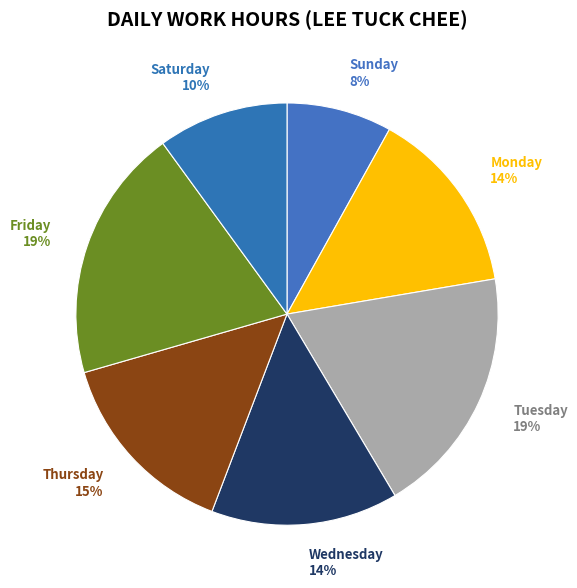

Is there a majority slice in this chart?

No